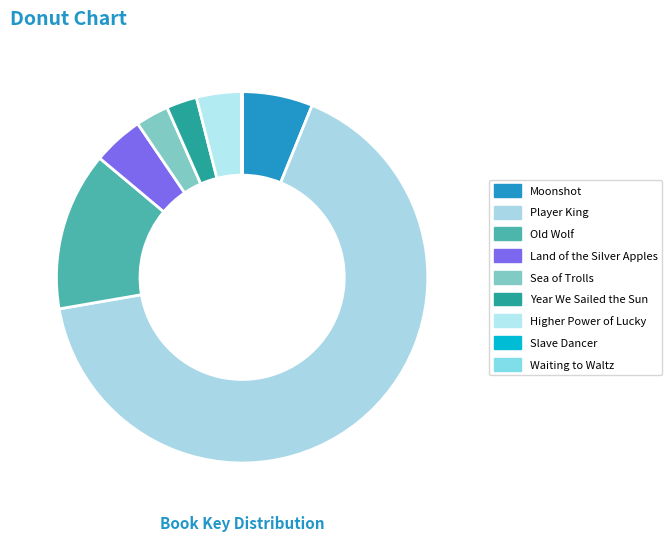

Is the sum of Slave Dancer and Waiting to Waltz greater than half?

No